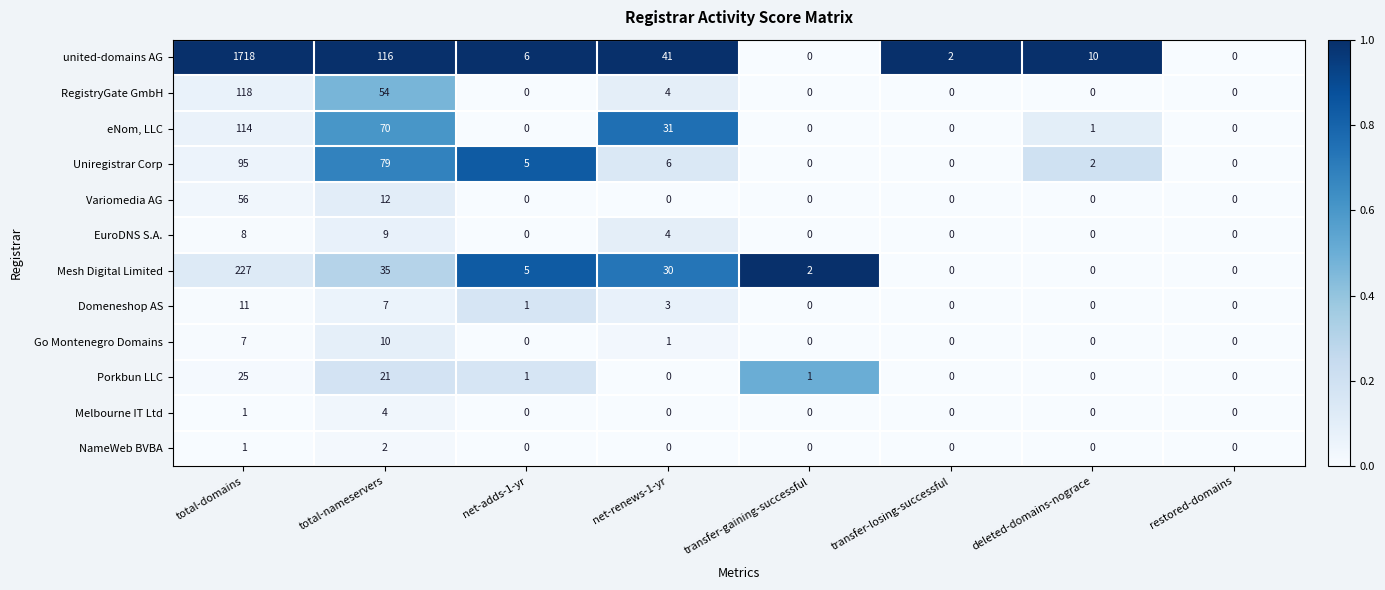

How many values in RegistryGate GmbH are above zero?

3